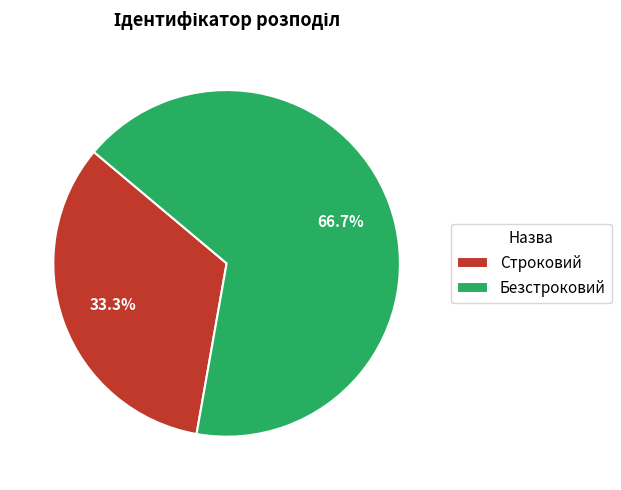

Do Строковий and Безстроковий together represent more than half of the pie?

Yes